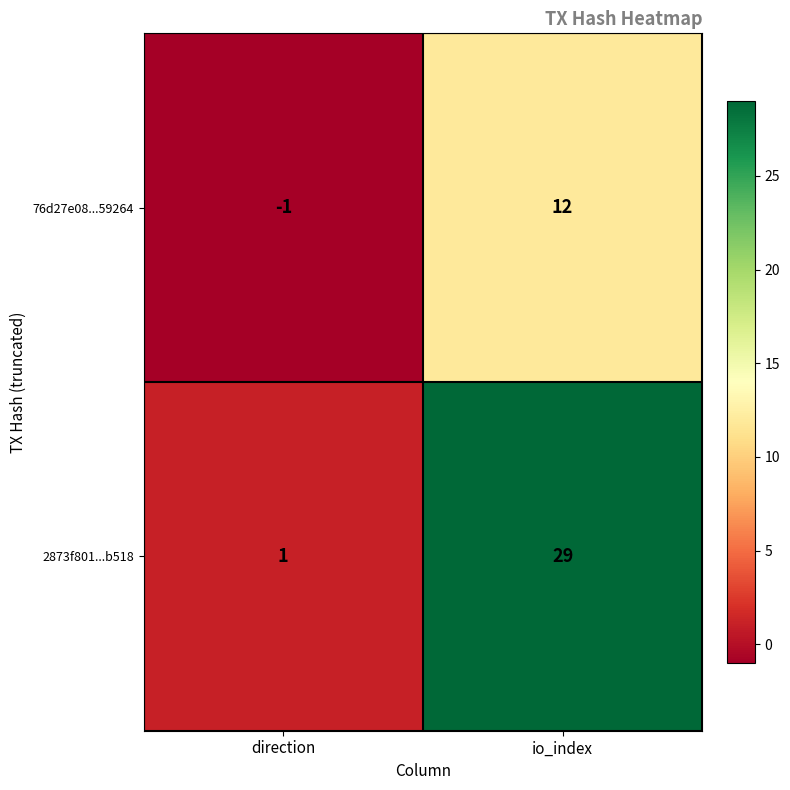

Rank the series by their average value, from highest to lowest.

2873f801...b518, 76d27e08...59264